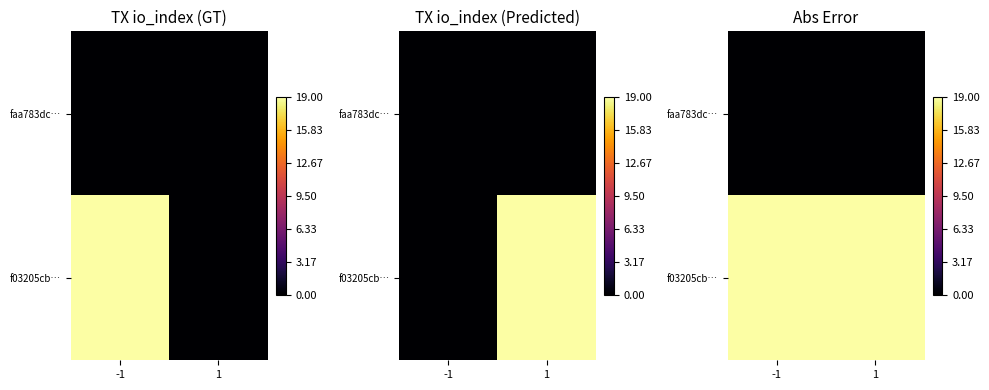

What is the sum of all f03205cb… values?

38